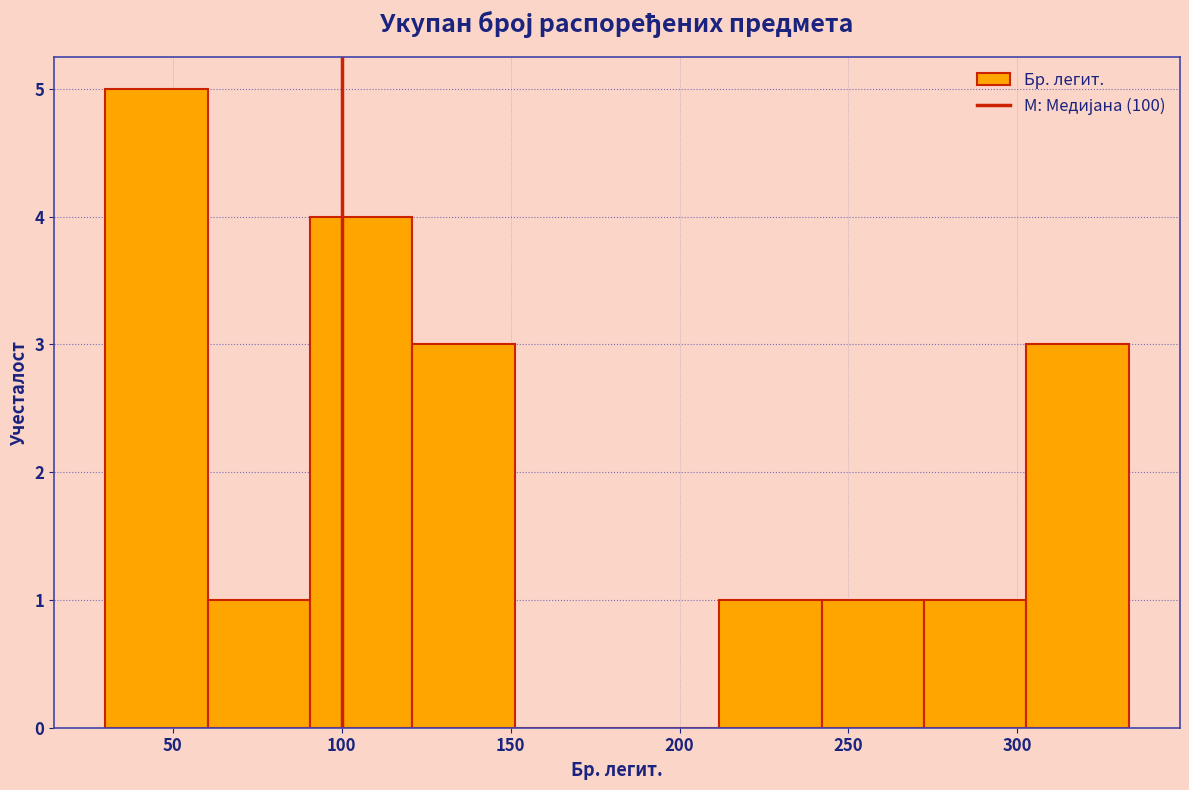

Over which range of the x-axis is the bar tallest?

30 to 60